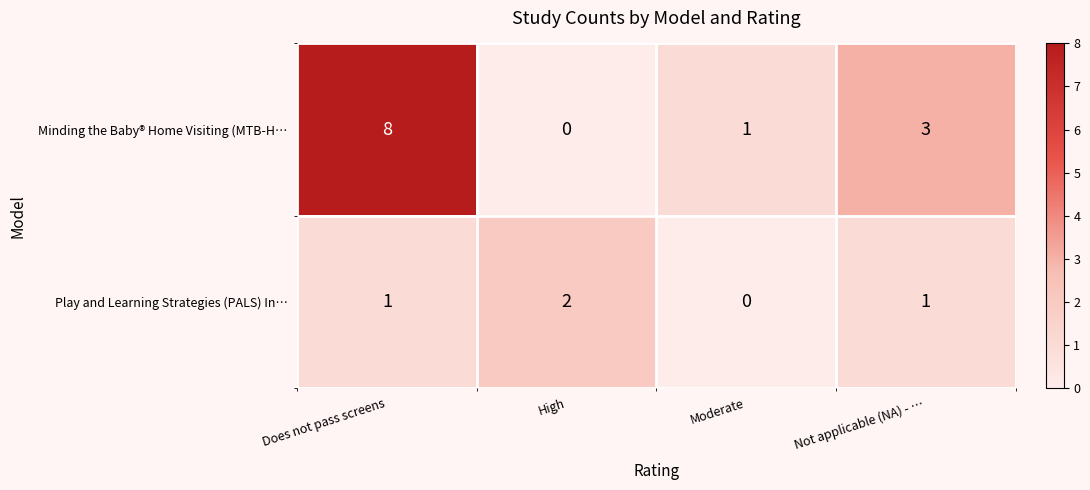

Reading left to right, list all the values displayed in this chart.

Minding the Baby® Home Visiting (MTB-H…: Does not pass screens=8	High=0	Moderate=1	Not applicable (NA) - …=3
Play and Learning Strategies (PALS) In…: Does not pass screens=1	High=2	Moderate=0	Not applicable (NA) - …=1